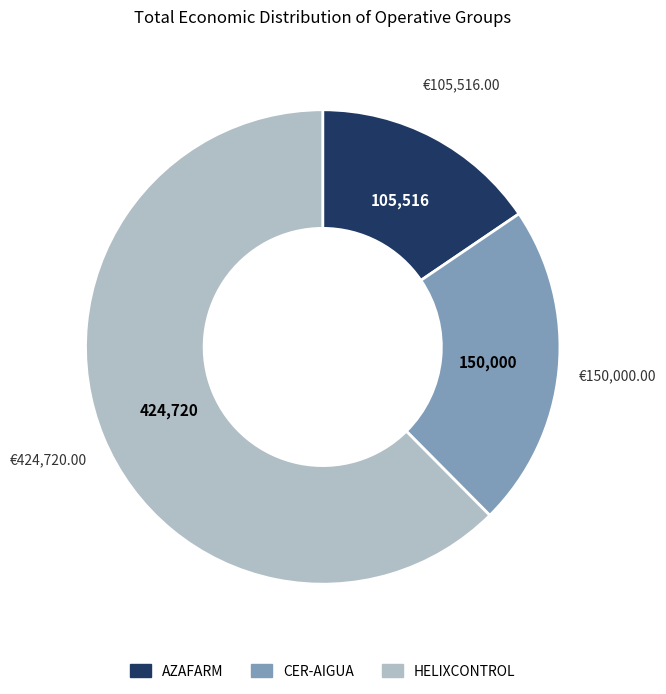

Which slice is the smallest?

AZAFARM